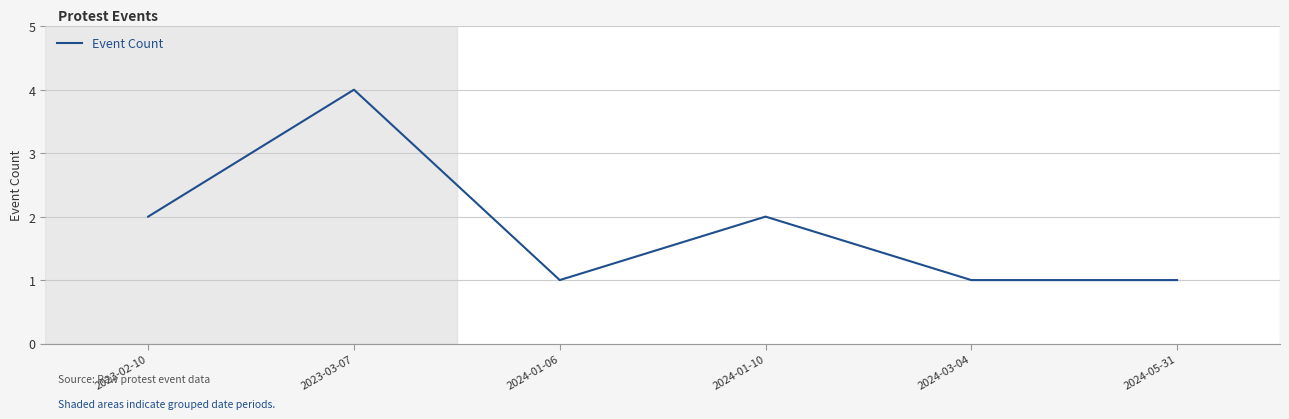

What position from the right is 2024-01-10?

3